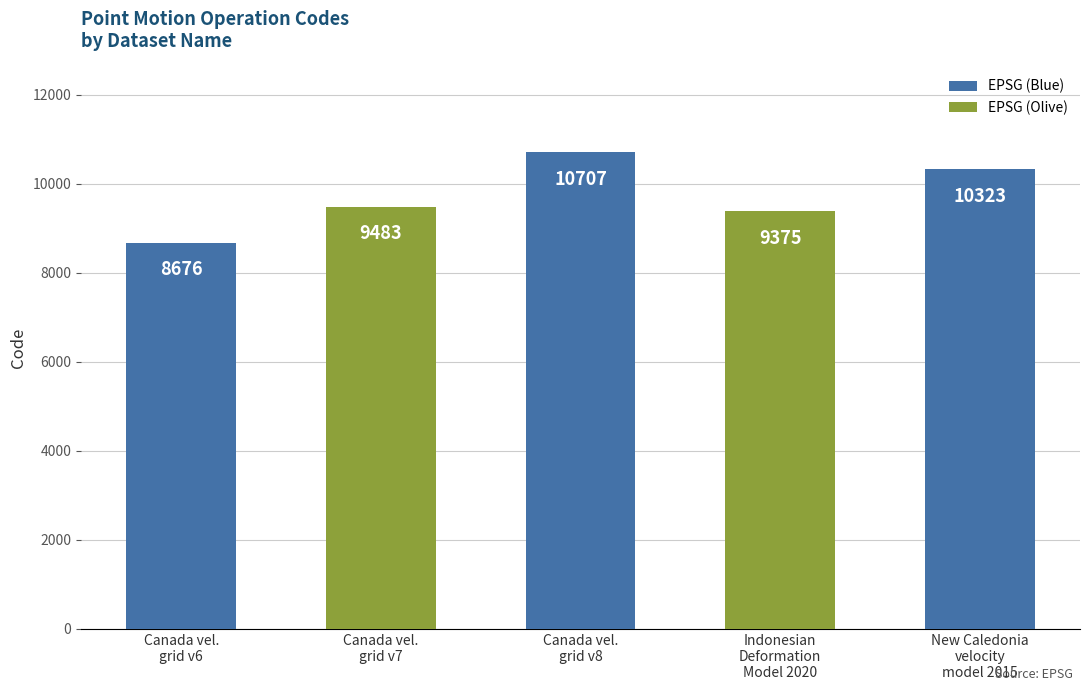

What is the maximum value shown in the chart?

10707